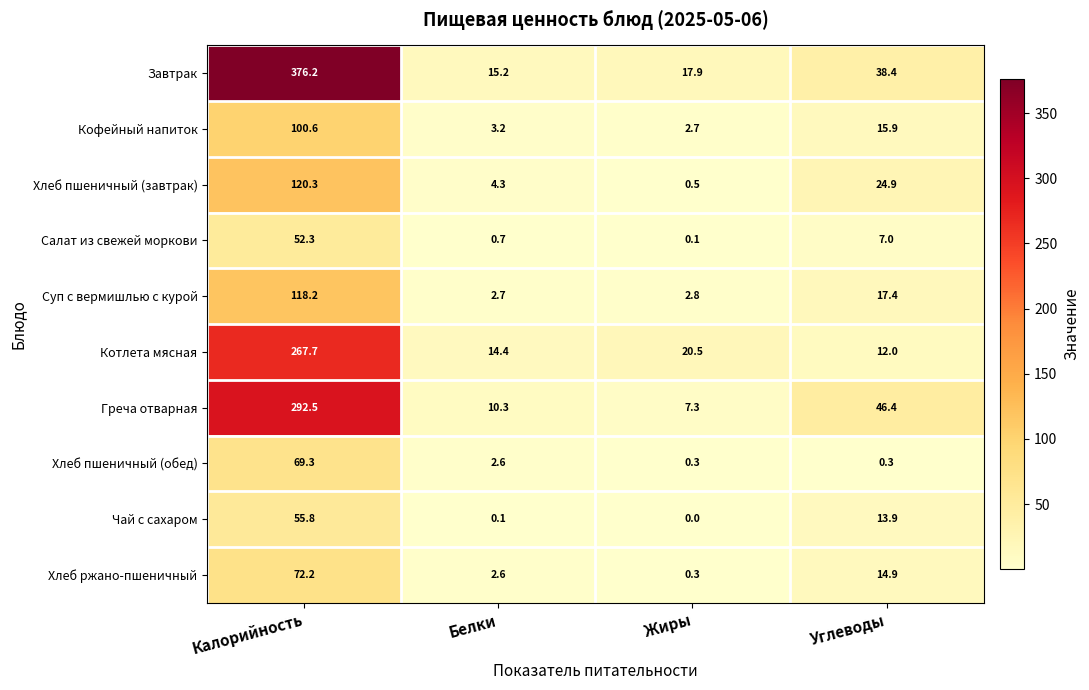

Between Калорийность and Жиры, which series saw the biggest shift?

Завтрак